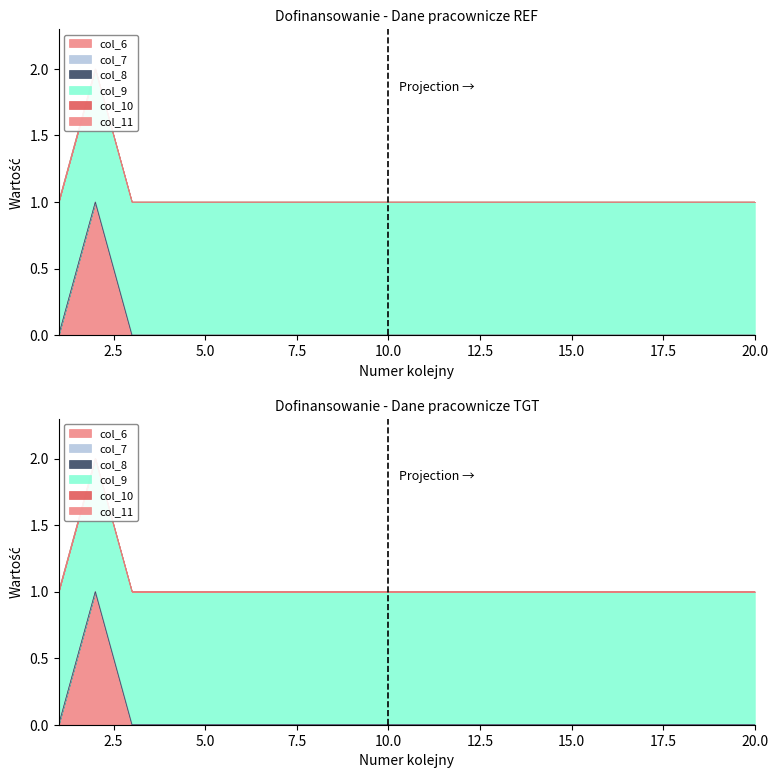

Which category has the lowest value across all series?

1